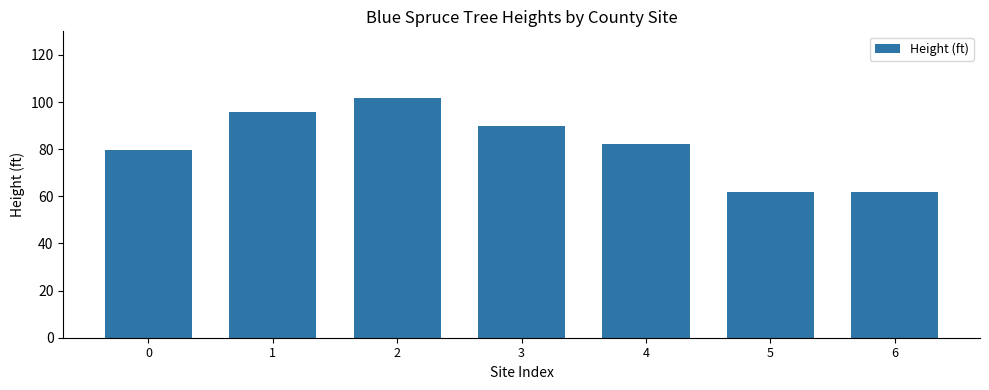

What is the change in value from 3 to 6?

-28.1